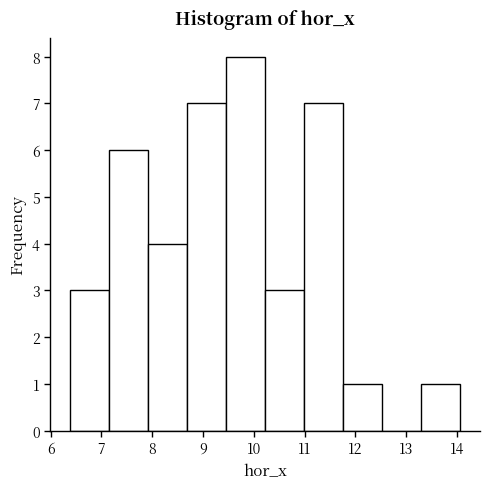

Reading left to right, list every bar in this chart as the range it spans on the x-axis followed by its height. Neither the bar edges nor the heights are printed on the chart, so give them approximately, as read against the axes.

6.4 to 7.1: 3
7.1 to 7.9: 6
7.9 to 8.7: 4
8.7 to 9.5: 7
9.5 to 10.2: 8
10.2 to 11.0: 3
11.0 to 11.8: 7
11.8 to 12.5: 1
12.5 to 13.3: 0
13.3 to 14.1: 1